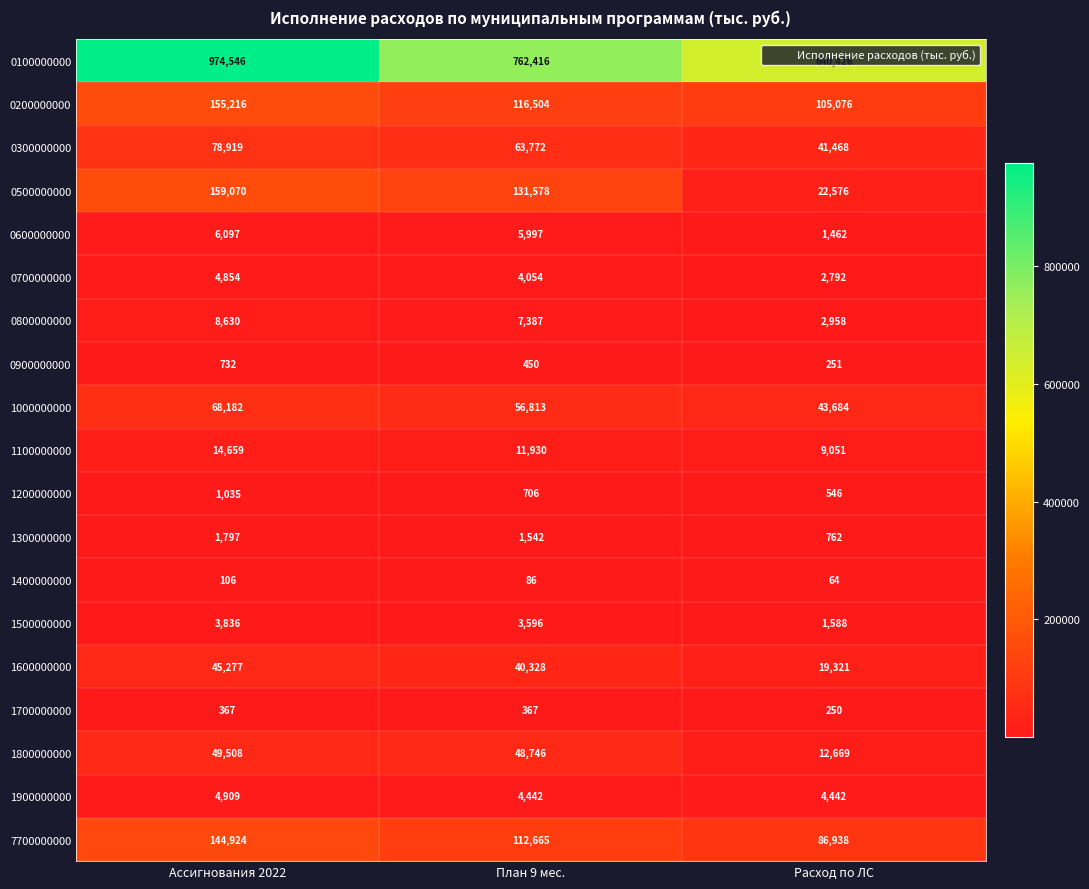

What is the approximate value of 1500000000 at План 9 мес., to the nearest 50?

3600